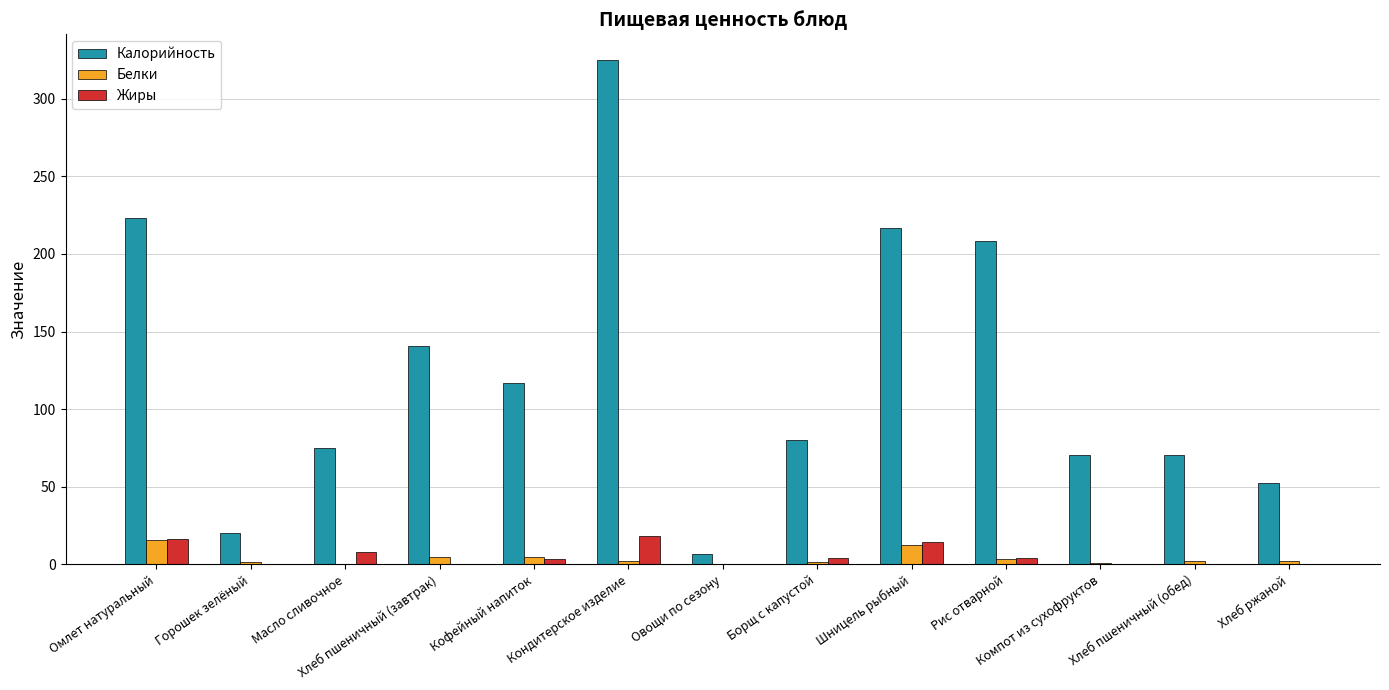

At which category is the sum across all series the highest?

Кондитерское изделие